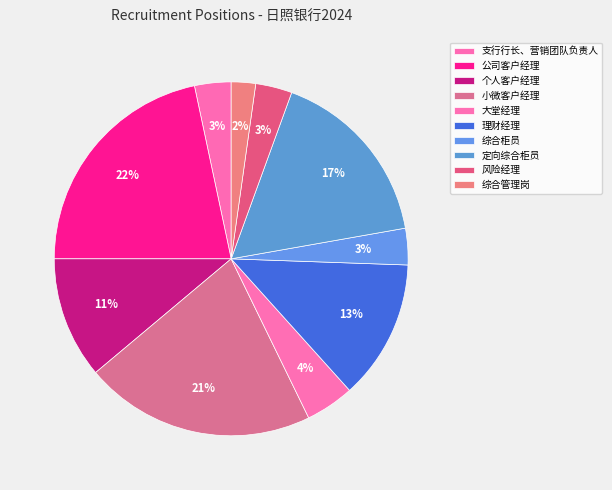

The 个人客户经理 slice represents 3% of the pie. True or false?

False